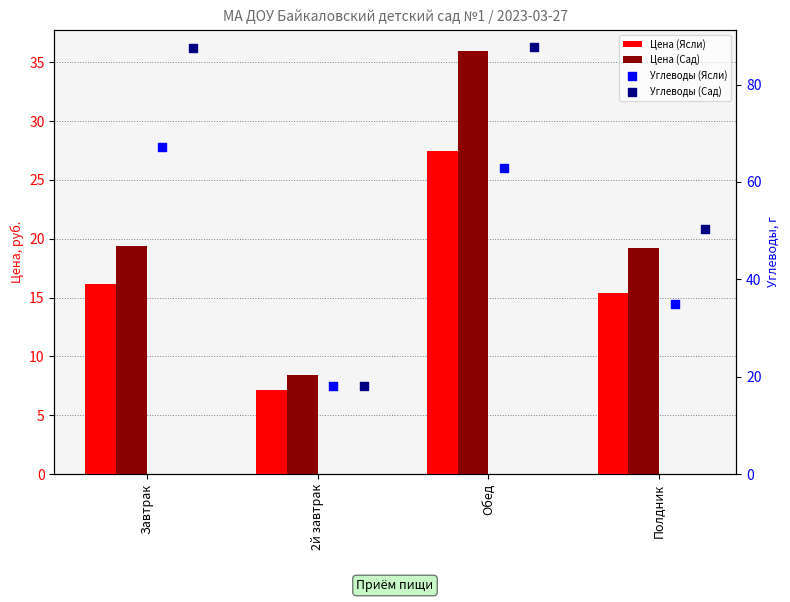

Which series has the largest total across all categories?

Углеводы (Сад)